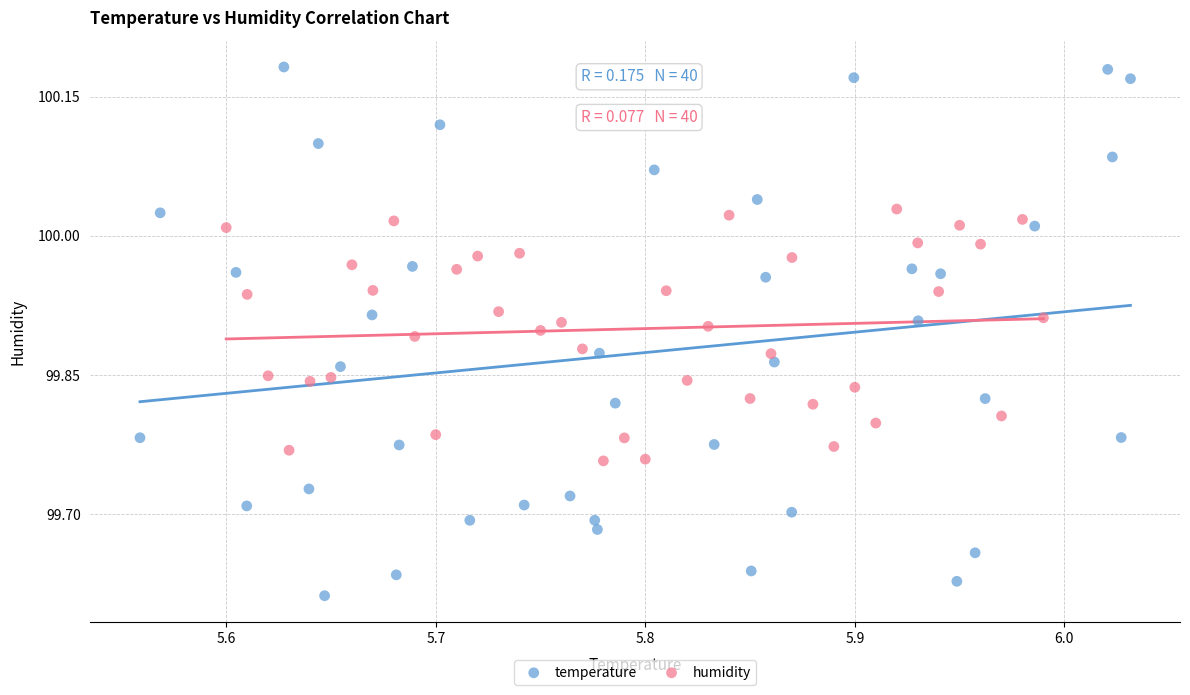

Which series contains the lowest Y value?

temperature